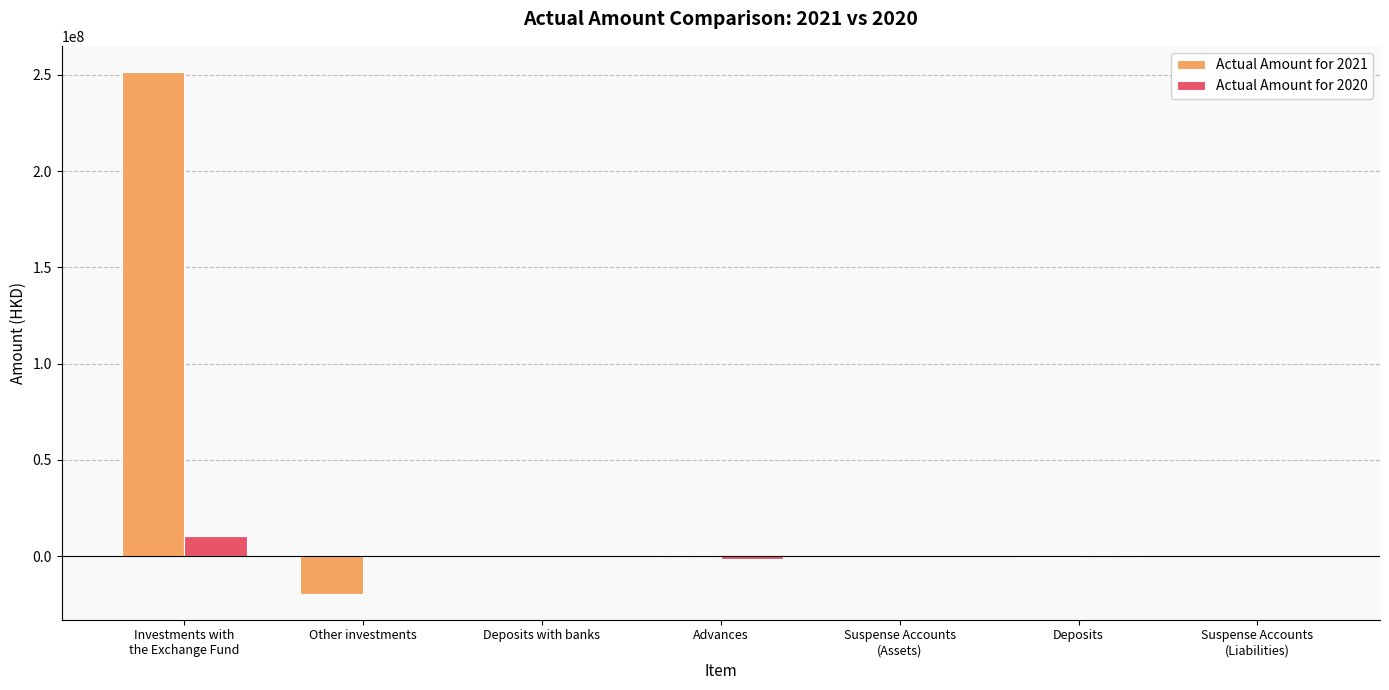

Which series has the largest total across all categories?

Actual Amount for 2021